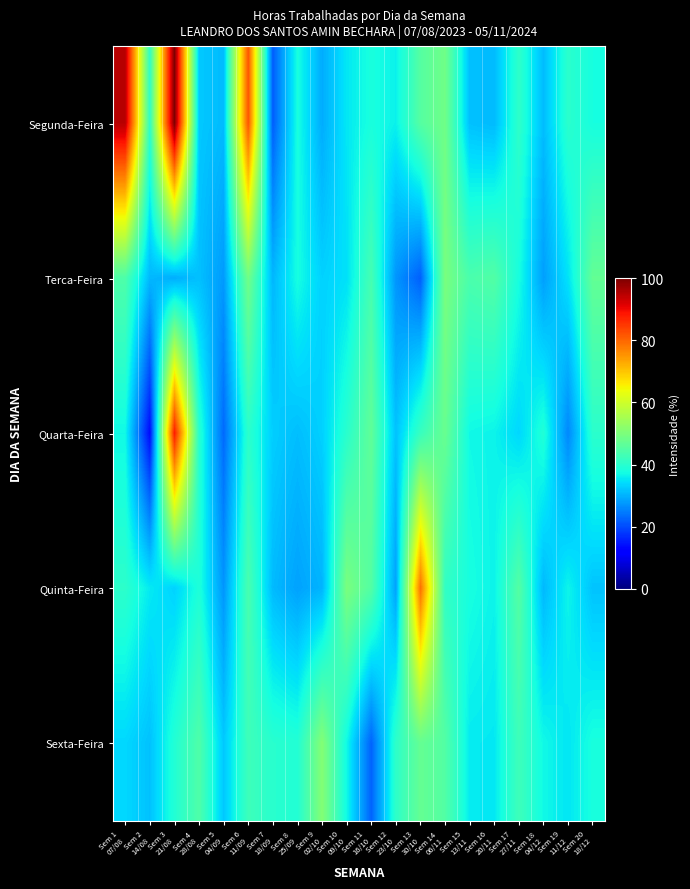

At how many categories does at least one series exceed 44?

13